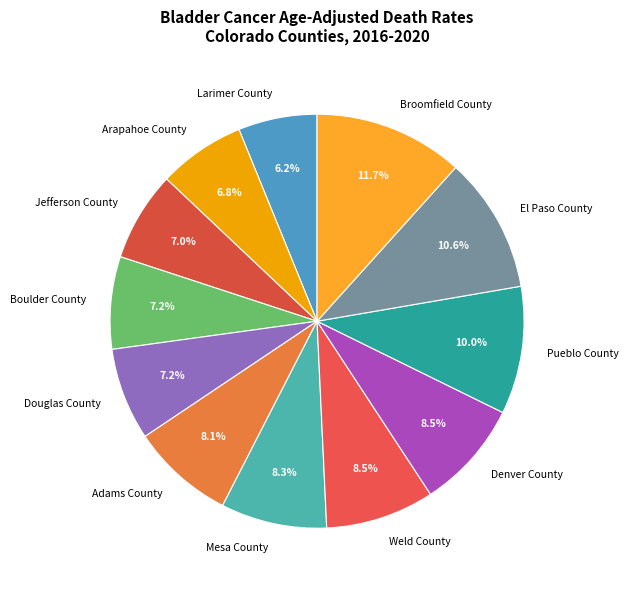

What is the largest slice in the pie chart?

Broomfield County